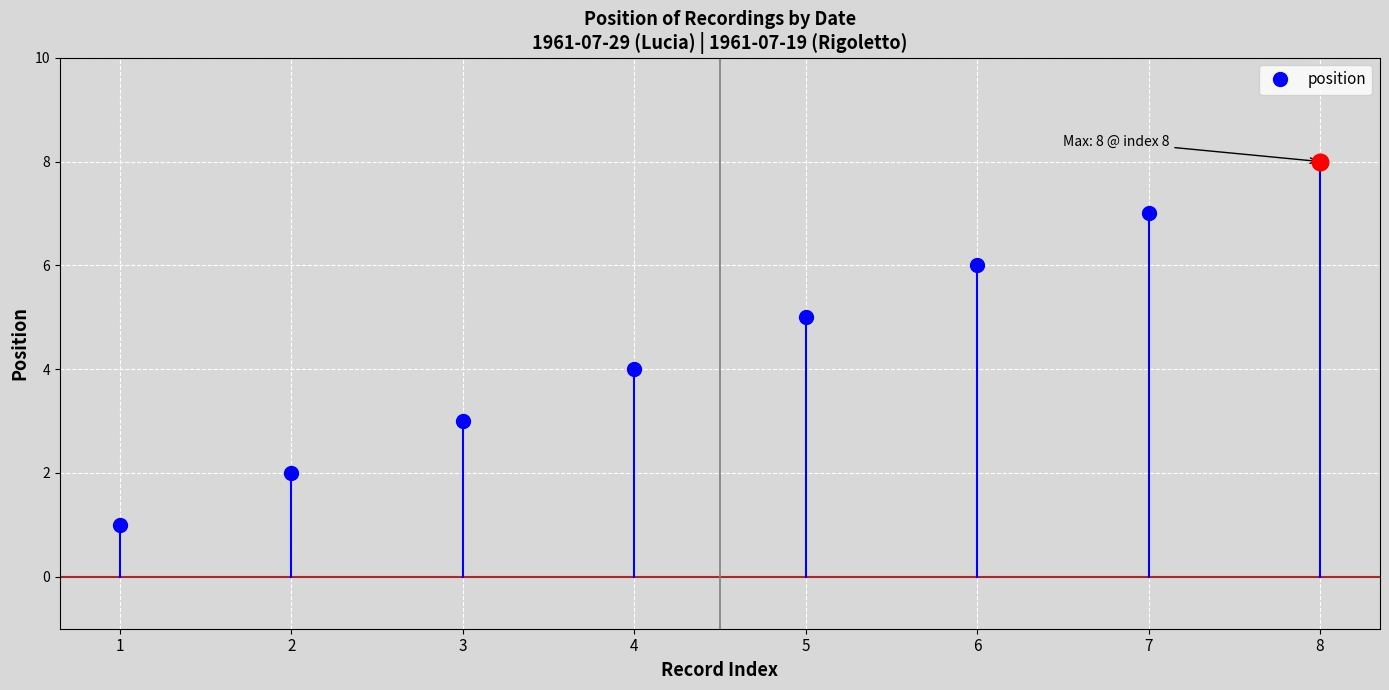

What is the minimum value shown in the chart?

1